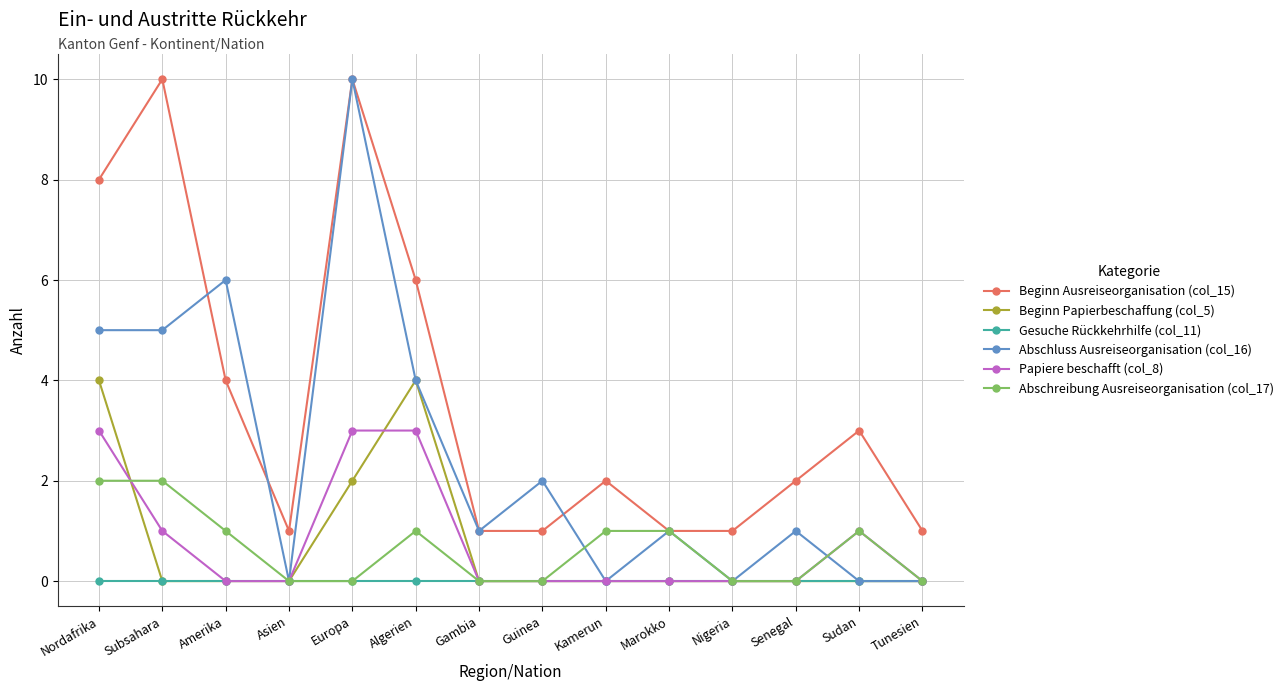

True or false: Beginn Ausreiseorganisation (col_15) and Beginn Papierbeschaffung (col_5) cross at least once.

False